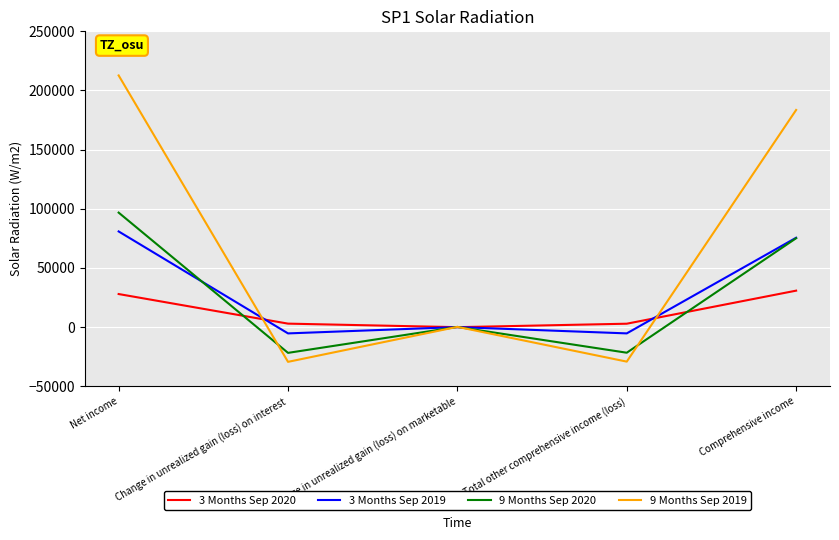

The value of 9 Months Sep 2019 at Comprehensive income is 247144. True or false?

False